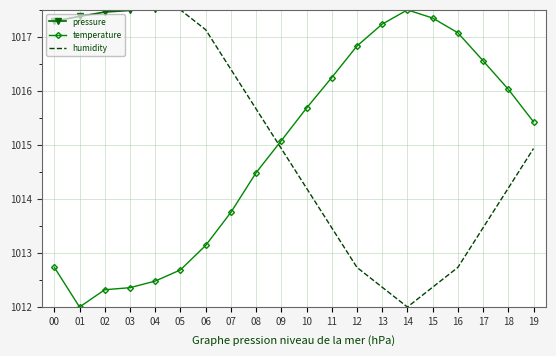

How many interior local peaks does the temperature series have?

1